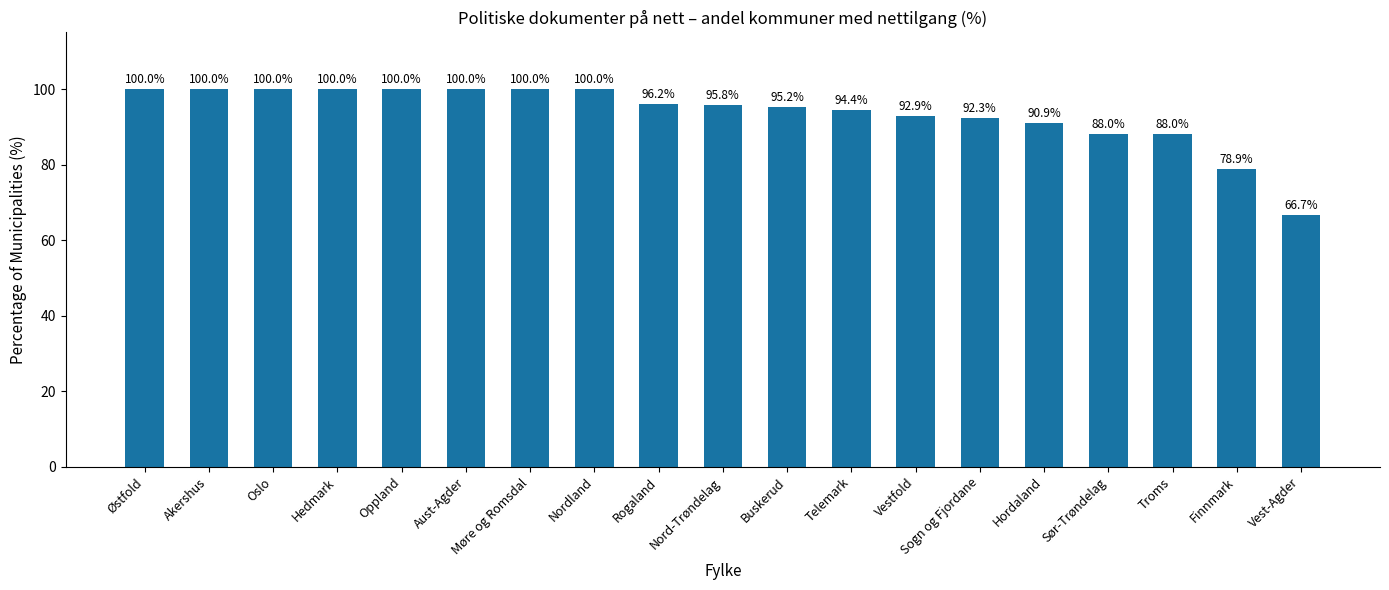

At which label is the value closest to 83?

Finnmark